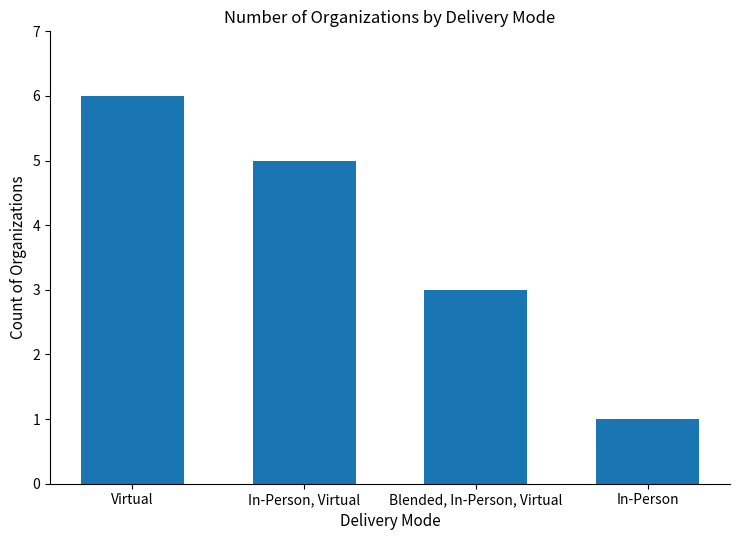

Where does the data first go above 5?

Virtual